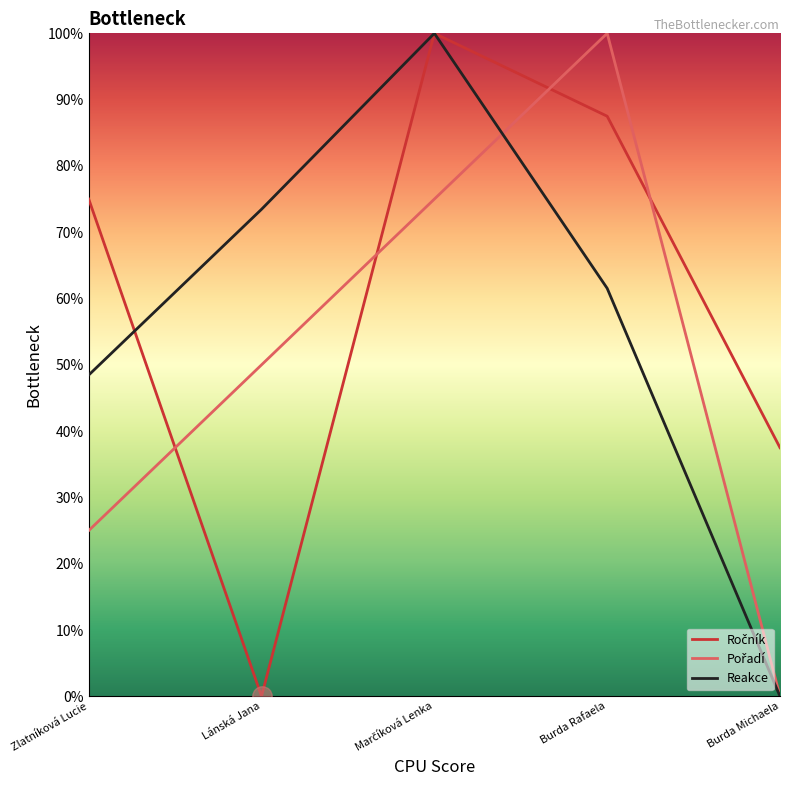

What value does the Reakce series have at Lánská Jana?

73.5